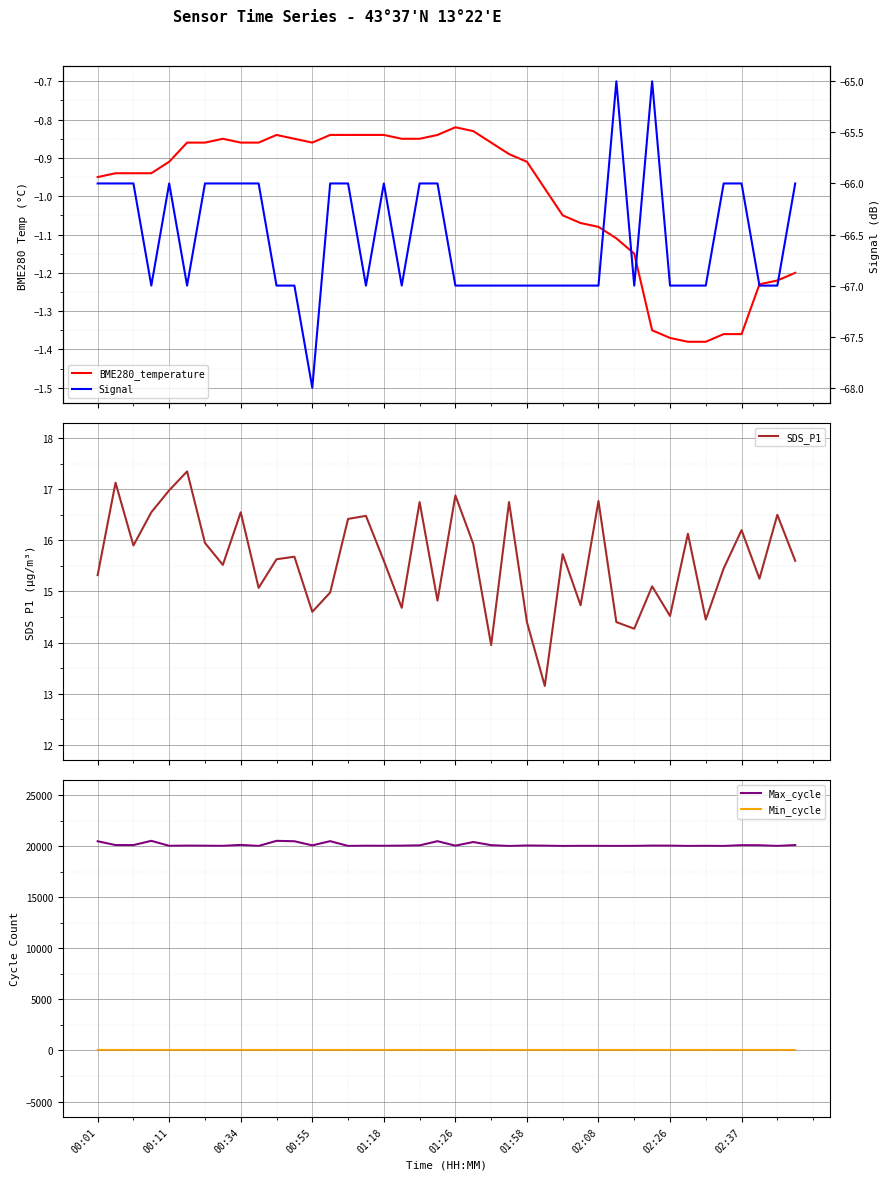

True or false: Max_cycle and Min_cycle intersect in this chart.

False